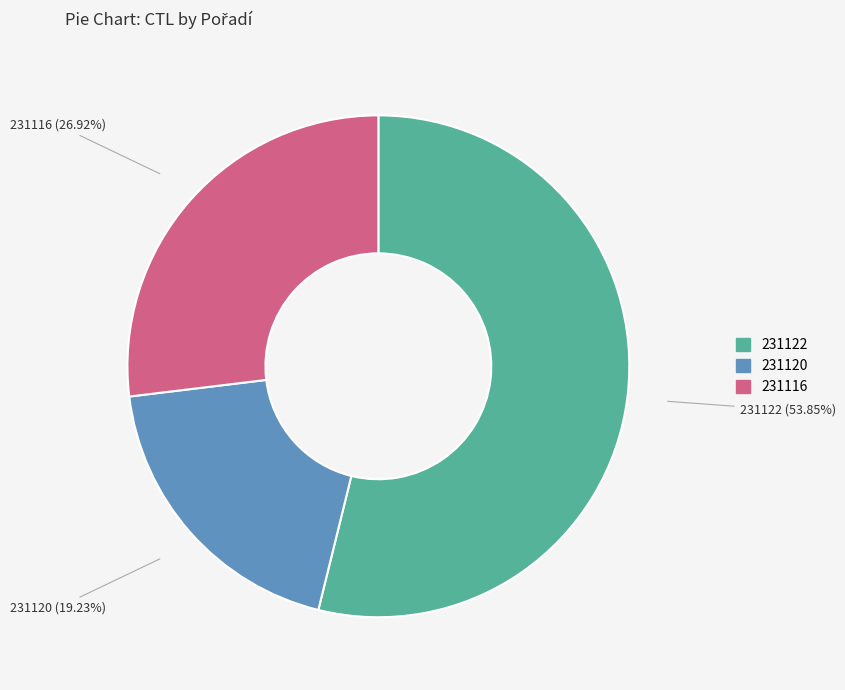

To the nearest percent, what is the difference between the largest and smallest slice percentages?

35%